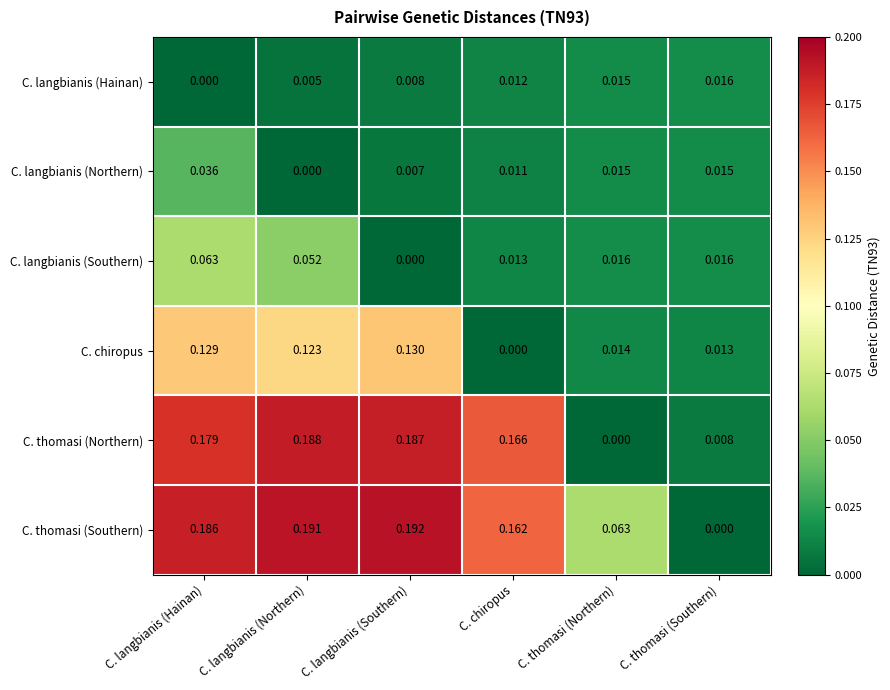

How many categories are shown in the chart?

6